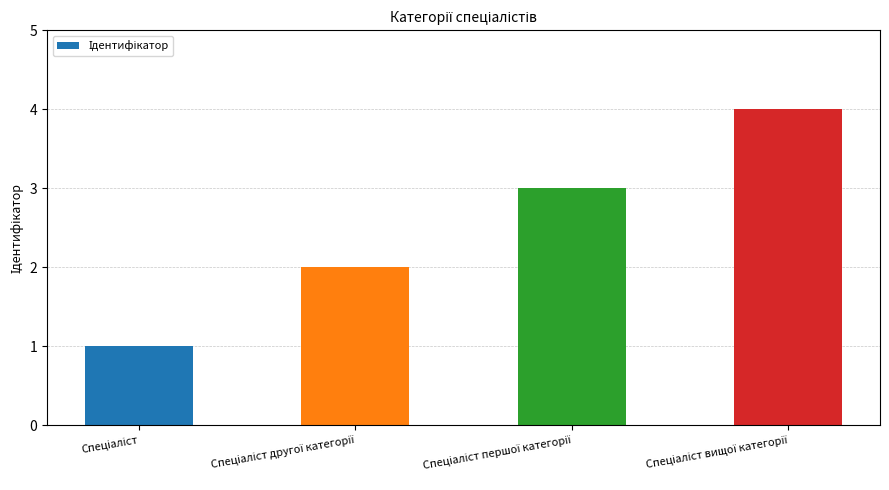

What is the greatest value displayed?

4